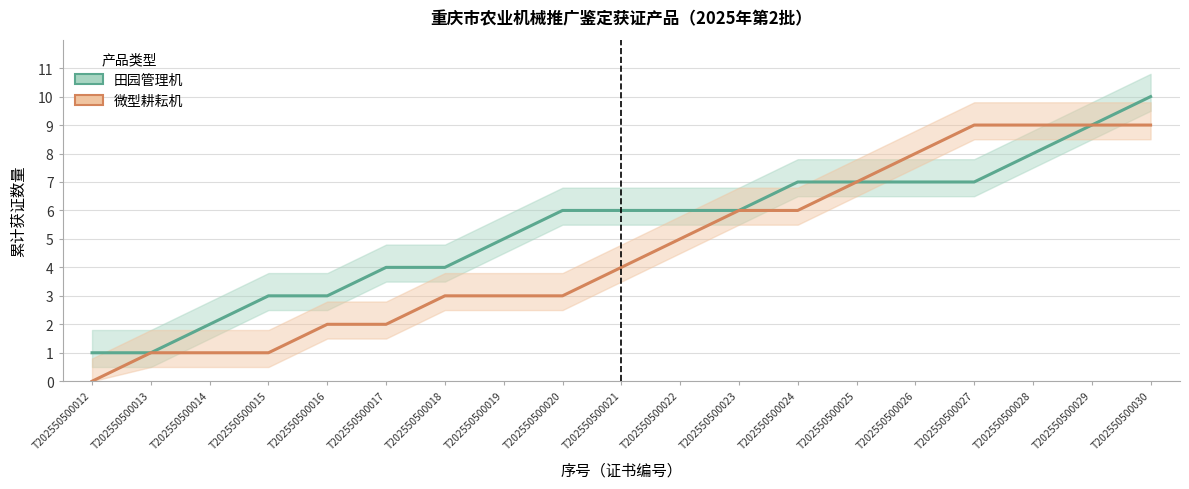

Reading left to right, what are all the values shown in this chart?

田园管理机: T202550500012=1	T202550500013=1	T202550500014=2	T202550500015=3	T202550500016=3	T202550500017=4	T202550500018=4	T202550500019=5	T202550500020=6	T202550500021=6	T202550500022=6	T202550500023=6	T202550500024=7	T202550500025=7	T202550500026=7	T202550500027=7	T202550500028=8	T202550500029=9	T202550500030=10
微型耕耘机: T202550500012=0	T202550500013=1	T202550500014=1	T202550500015=1	T202550500016=2	T202550500017=2	T202550500018=3	T202550500019=3	T202550500020=3	T202550500021=4	T202550500022=5	T202550500023=6	T202550500024=6	T202550500025=7	T202550500026=8	T202550500027=9	T202550500028=9	T202550500029=9	T202550500030=9